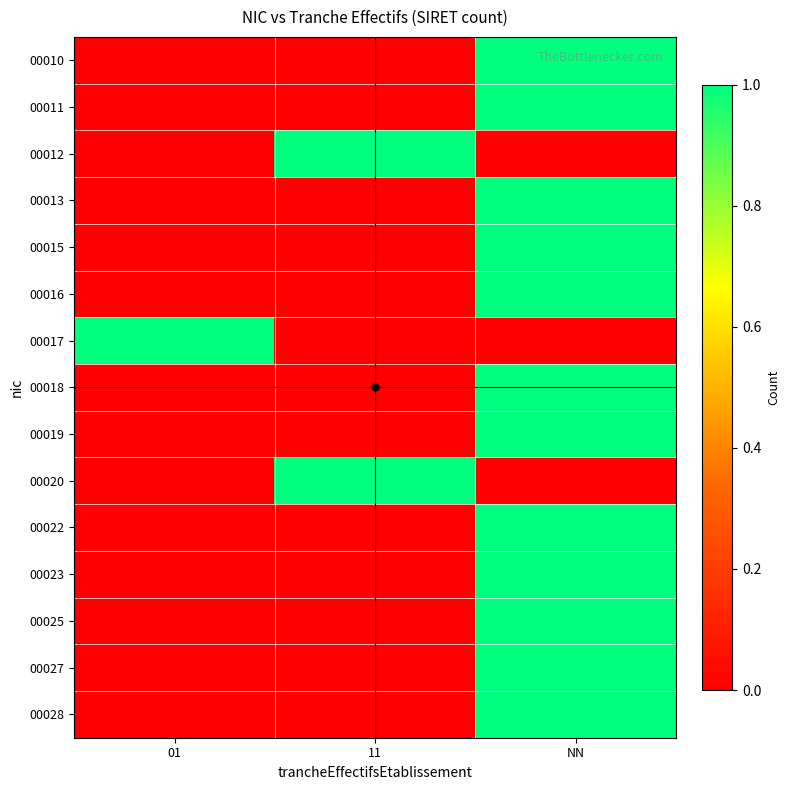

At 11, list the series in order from largest to smallest.

00012, 00020, 00010, 00011, 00013, 00015, 00016, 00017, 00018, 00019, 00022, 00023, 00025, 00027, 00028